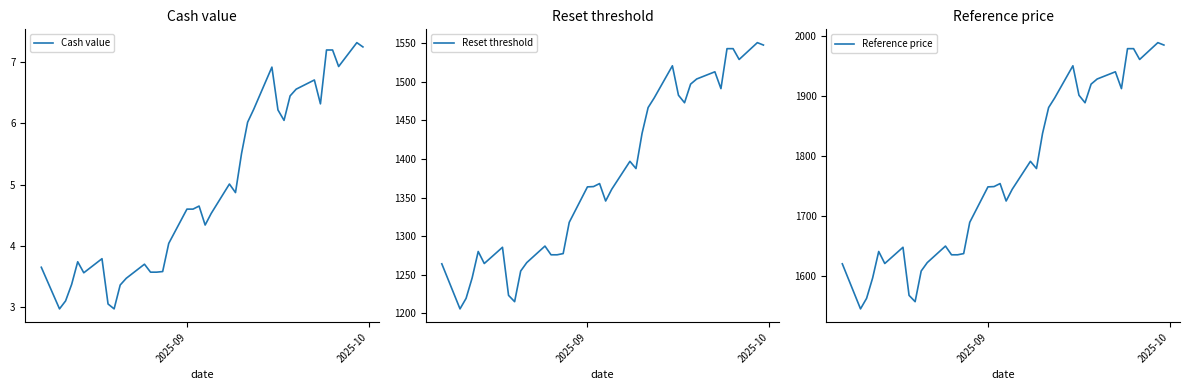

What is the difference between the second highest and second lowest values in the Reference price series?

427.0